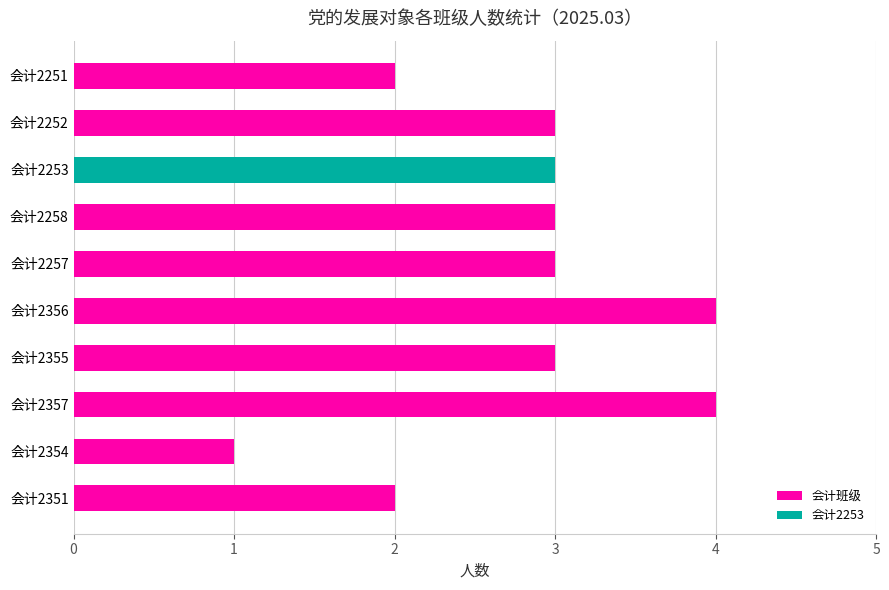

What is the change in value from 会计2251 to 会计2355?

+1